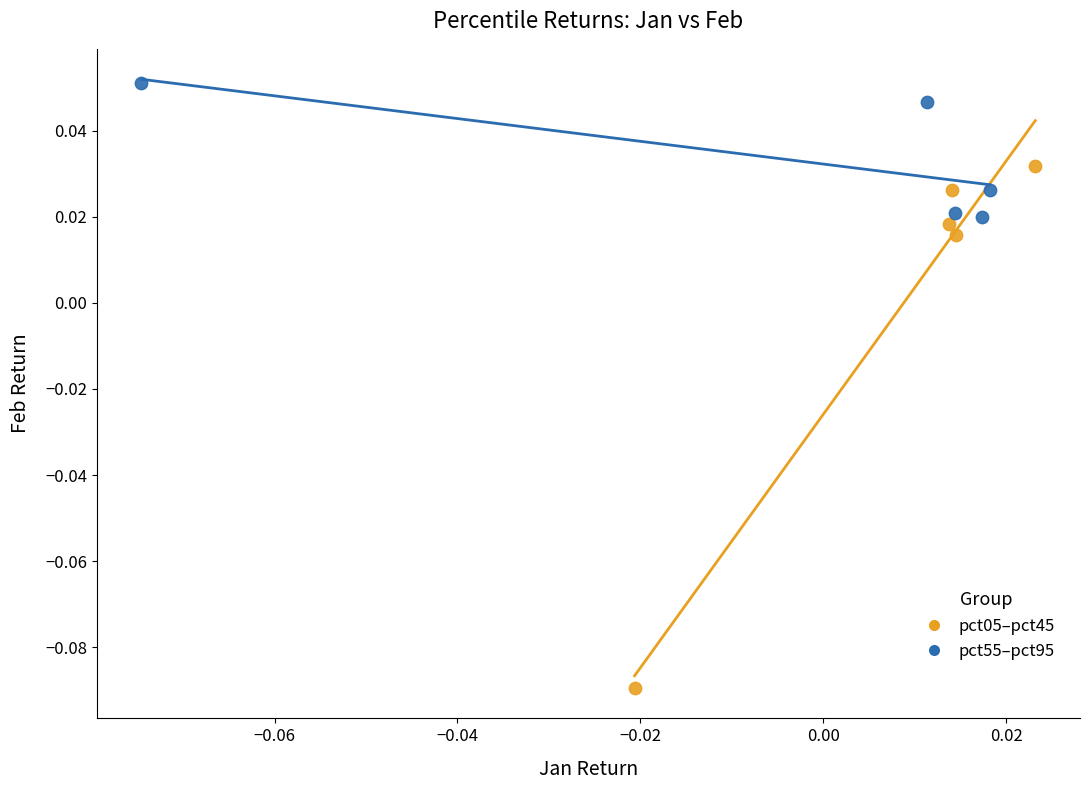

Which series contains the highest Y value?

pct55–pct95